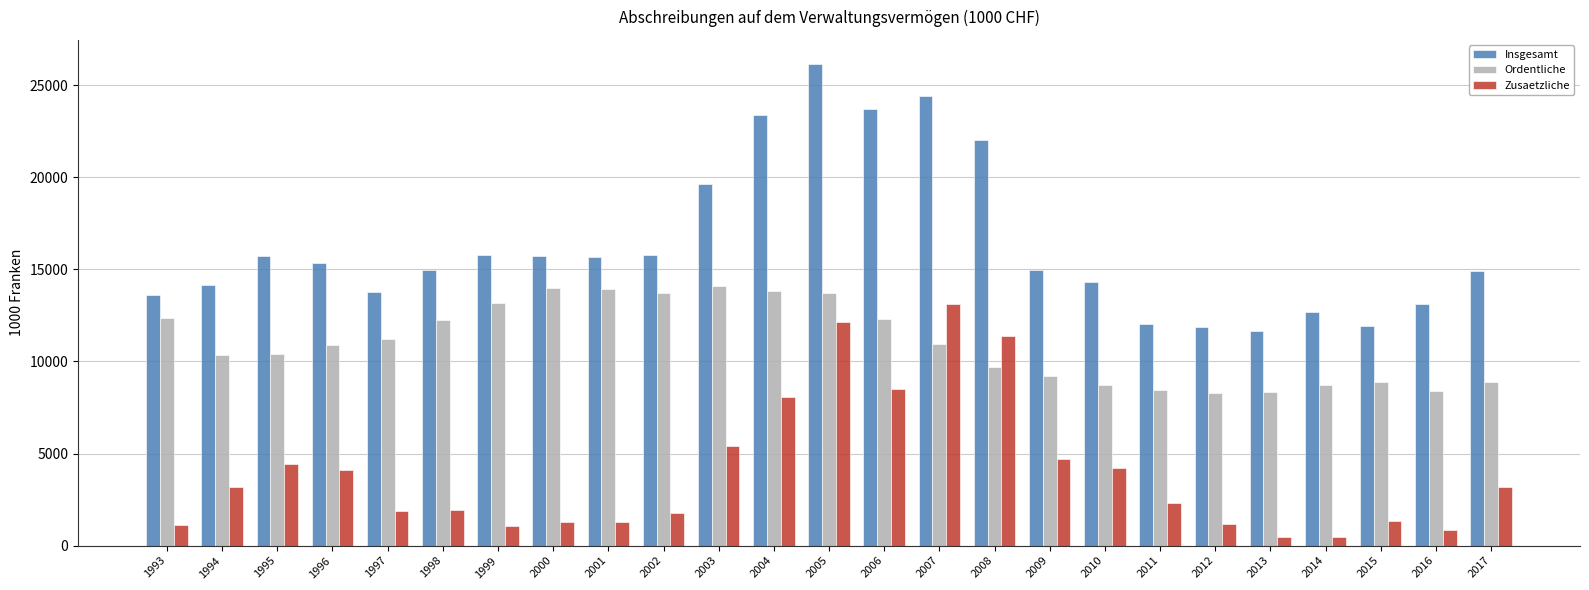

Is the value of Zusaetzliche at 2002 greater than the value of Ordentliche at 2013?

No